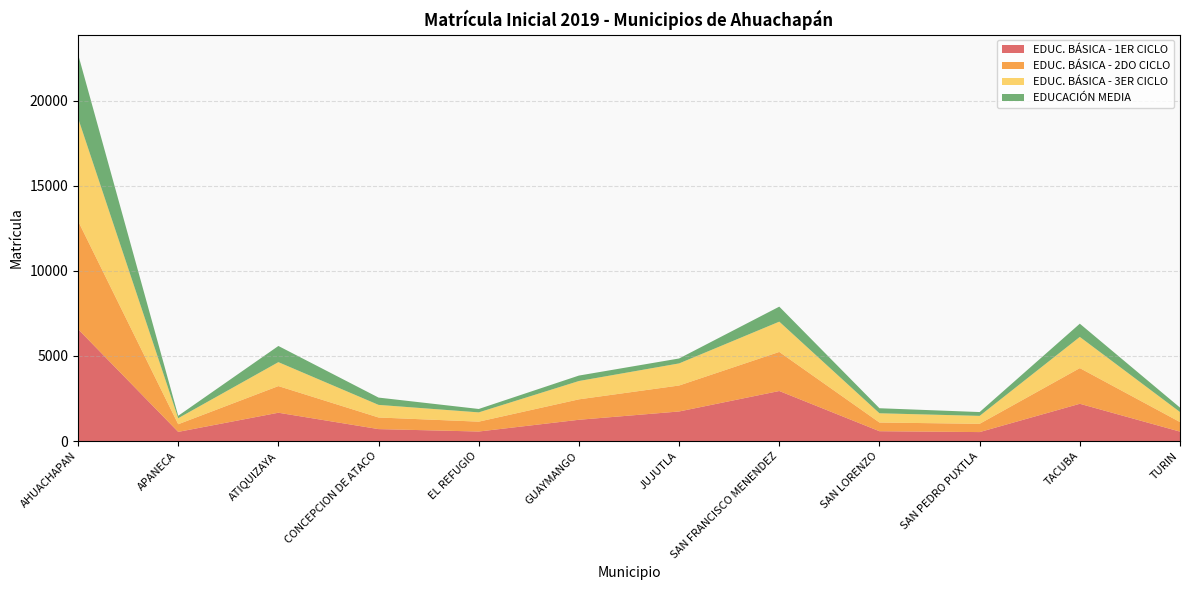

Reading left to right, extract all data points from this chart.

EDUC. BÁSICA - 1ER CICLO: AHUACHAPAN=6576	APANECA=538	ATIQUIZAYA=1663	CONCEPCION DE ATACO=701	EL REFUGIO=559	GUAYMANGO=1249	JUJUTLA=1737	SAN FRANCISCO MENENDEZ=2940	SAN LORENZO=577	SAN PEDRO PUXTLA=526	TACUBA=2189	TURIN=553
EDUC. BÁSICA - 2DO CICLO: AHUACHAPAN=6359	APANECA=449	ATIQUIZAYA=1566	CONCEPCION DE ATACO=683	EL REFUGIO=580	GUAYMANGO=1201	JUJUTLA=1526	SAN FRANCISCO MENENDEZ=2296	SAN LORENZO=511	SAN PEDRO PUXTLA=486	TACUBA=2096	TURIN=562
EDUC. BÁSICA - 3ER CICLO: AHUACHAPAN=6048	APANECA=354	ATIQUIZAYA=1406	CONCEPCION DE ATACO=740	EL REFUGIO=545	GUAYMANGO=1077	JUJUTLA=1298	SAN FRANCISCO MENENDEZ=1779	SAN LORENZO=543	SAN PEDRO PUXTLA=466	TACUBA=1833	TURIN=590
EDUCACIÓN MEDIA: AHUACHAPAN=3758	APANECA=142	ATIQUIZAYA=951	CONCEPCION DE ATACO=429	EL REFUGIO=200	GUAYMANGO=320	JUJUTLA=290	SAN FRANCISCO MENENDEZ=882	SAN LORENZO=296	SAN PEDRO PUXTLA=225	TACUBA=777	TURIN=260